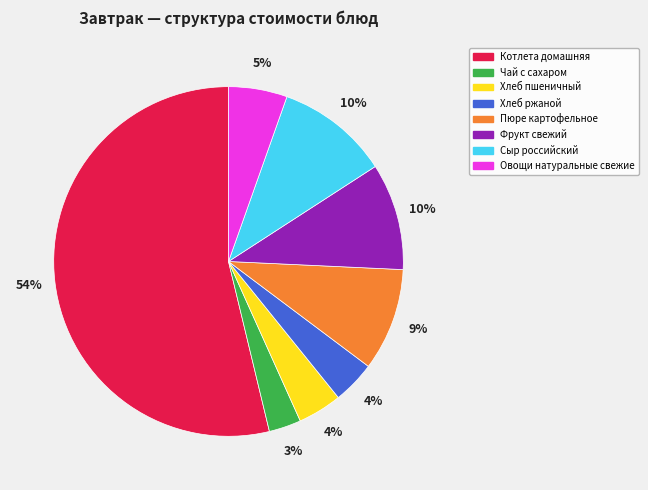

Is it true that Хлеб ржаной is 10% of the pie?

False